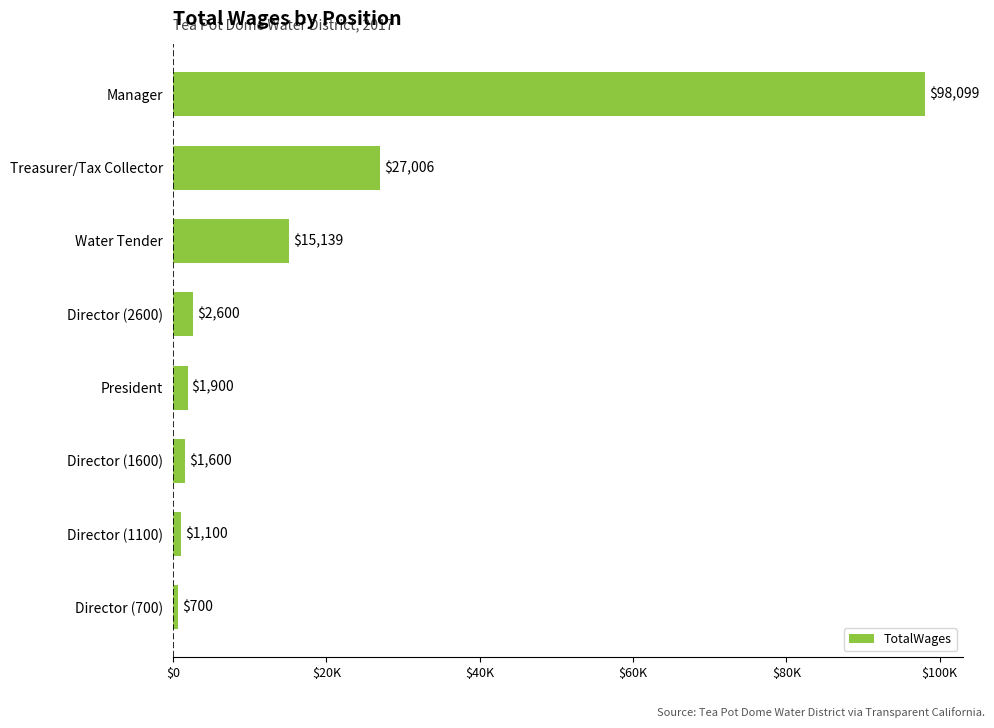

Does the chart contain any negative values?

No